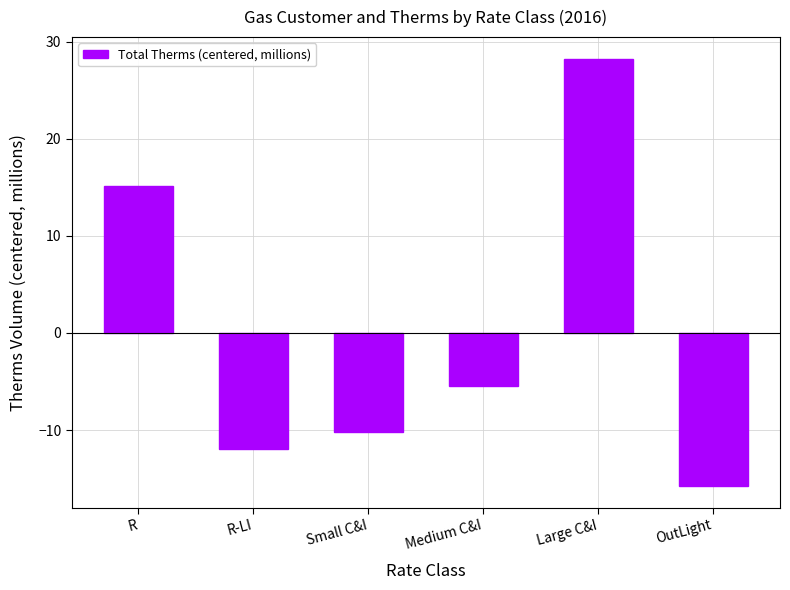

True or false: the data shows -10.2 at Small C&I.

True